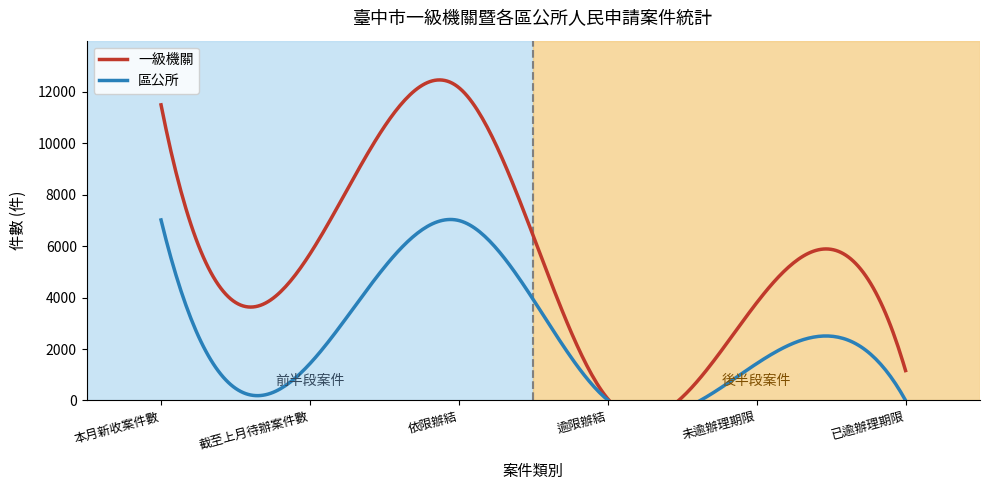

At which category is the sum across all series the highest?

依限辦結